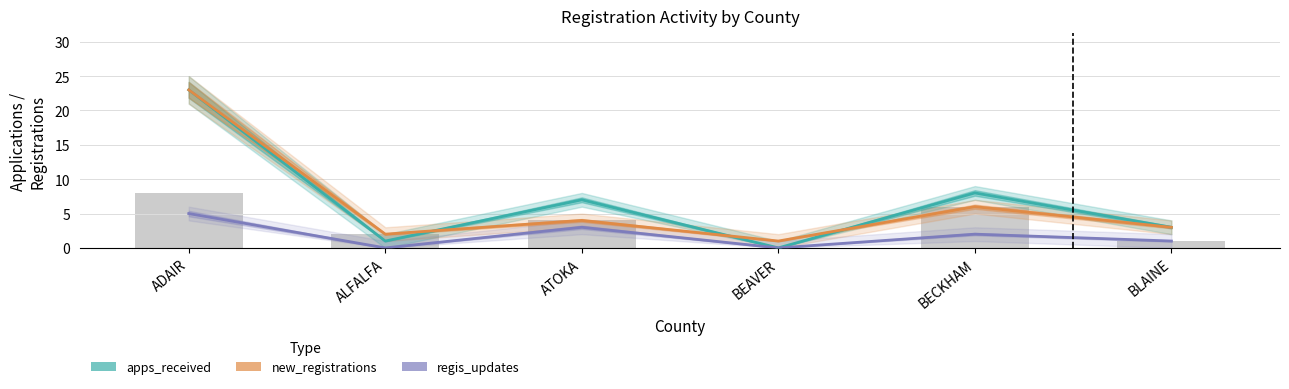

Rank the series by their maximum value, from highest to lowest.

apps_received, new_registrations, regis_updates